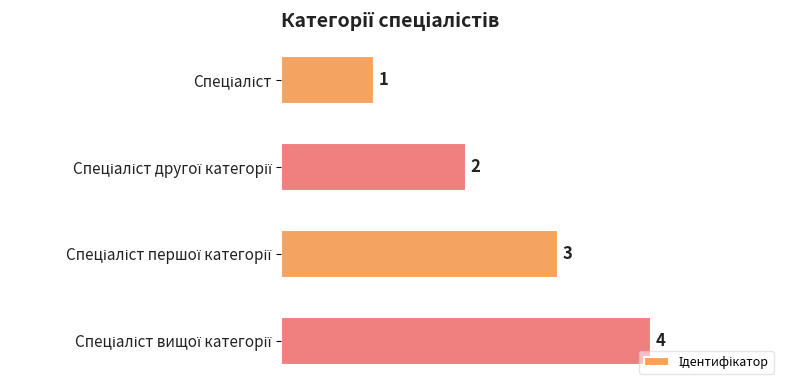

Count the values in the range 2 to 4.

3